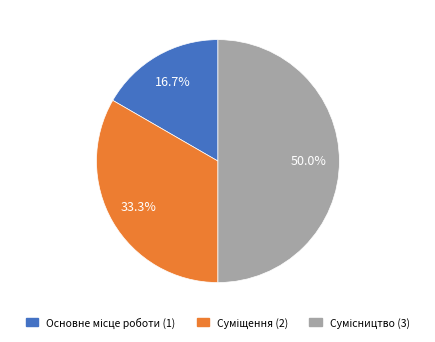

What is the total percentage of Основне місце роботи and Суміщення?

50.0%